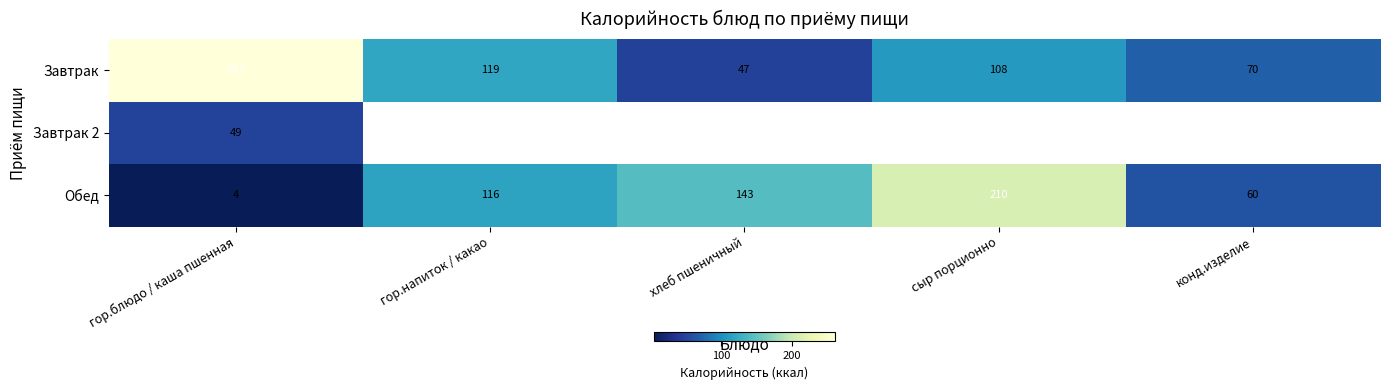

List the labels in order of Завтрак value, largest first.

гор.блюдо / каша пшенная, гор.напиток / какао, сыр порционно, конд.изделие, хлеб пшеничный